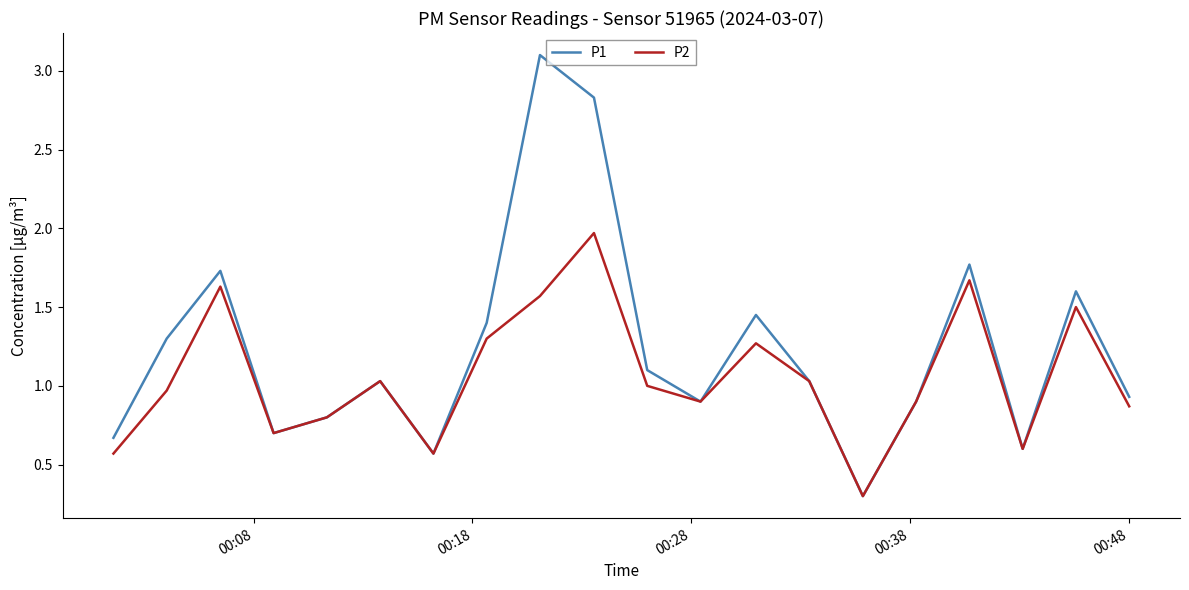

Which series has the widest spread of values?

P1